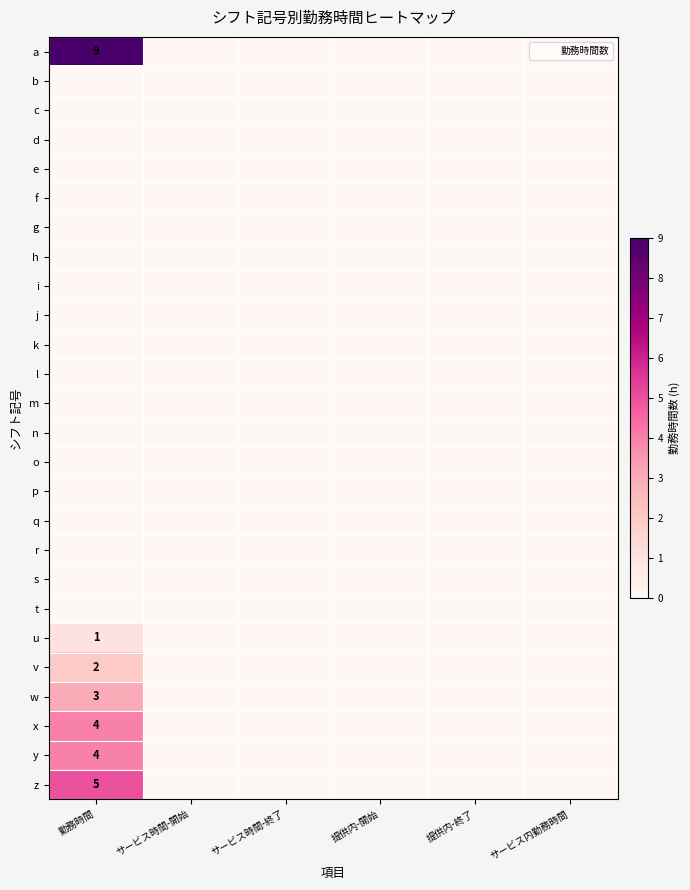

The value of y at サービス内勤務時間 is 3. True or false?

False